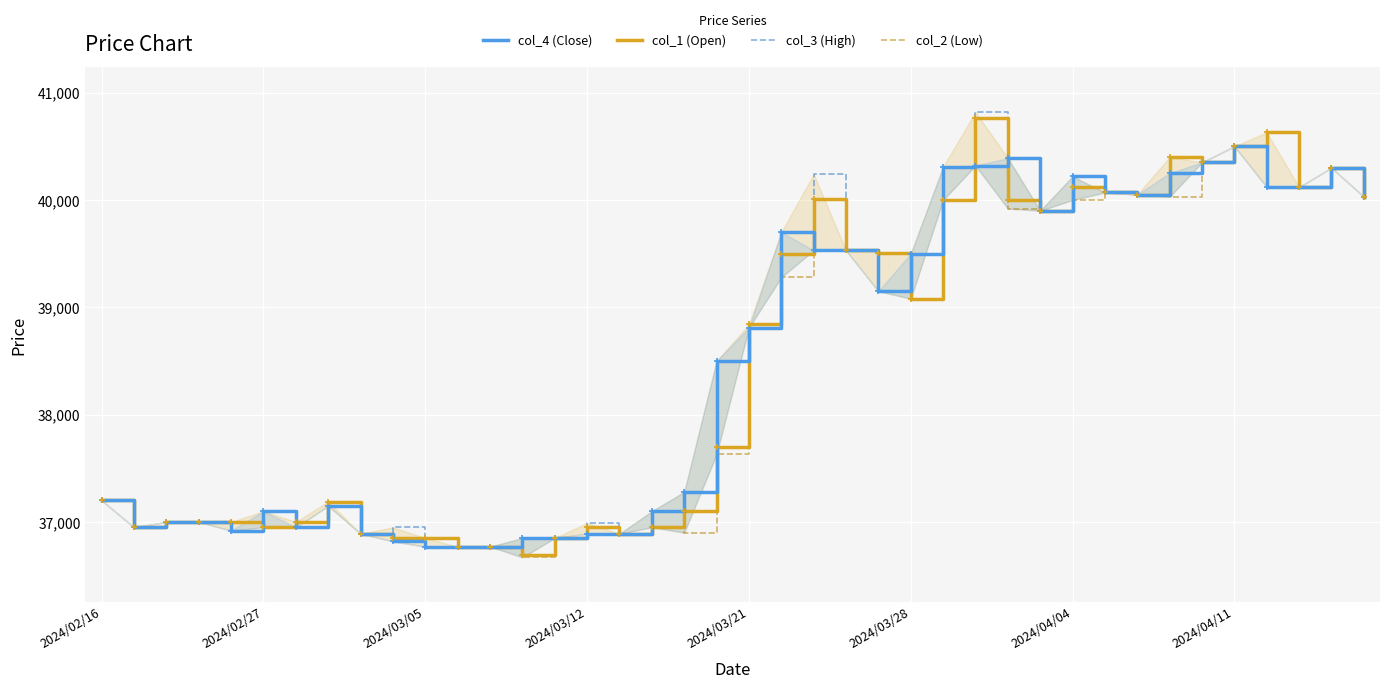

What is the minimum value for col_1 (Open)?

36690